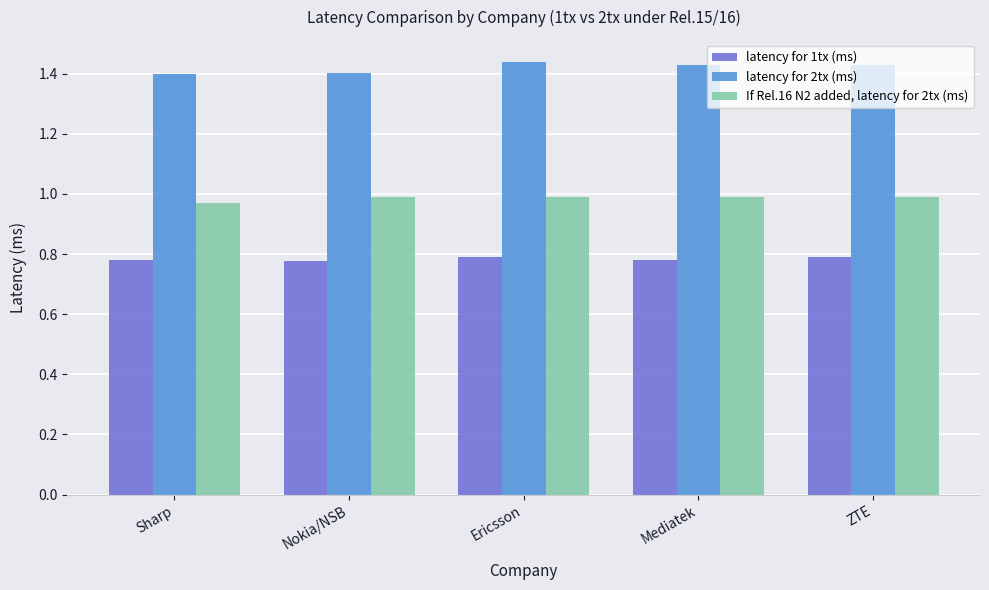

True or false: latency for 1tx (ms) has a value of 0.5 at Sharp.

False